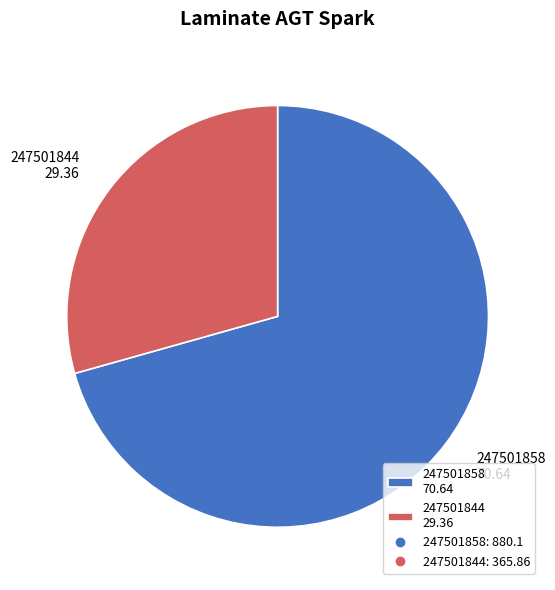

Which category has the smallest portion of the pie?

247501844